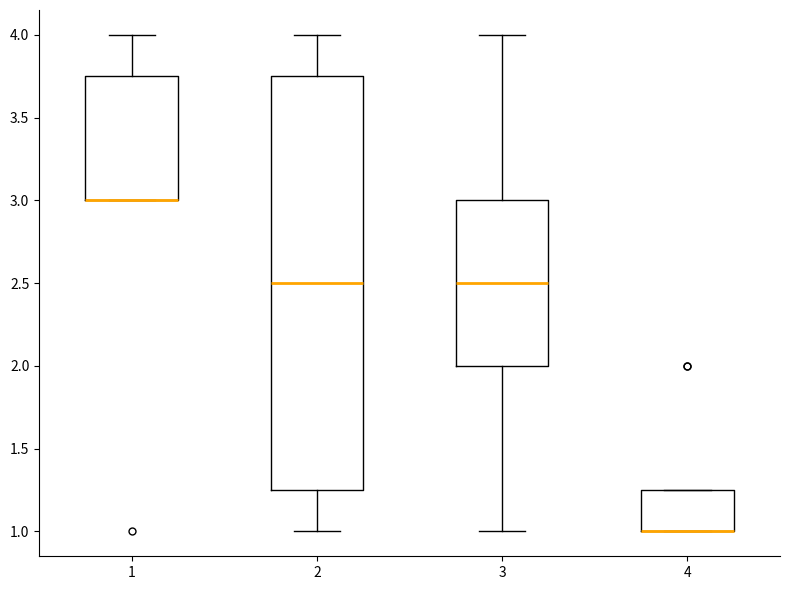

Where does the lower whisker of the box at x = 2 end on the y-axis? The values are not printed on the chart, so give them approximately, as read against the axis.

1.00